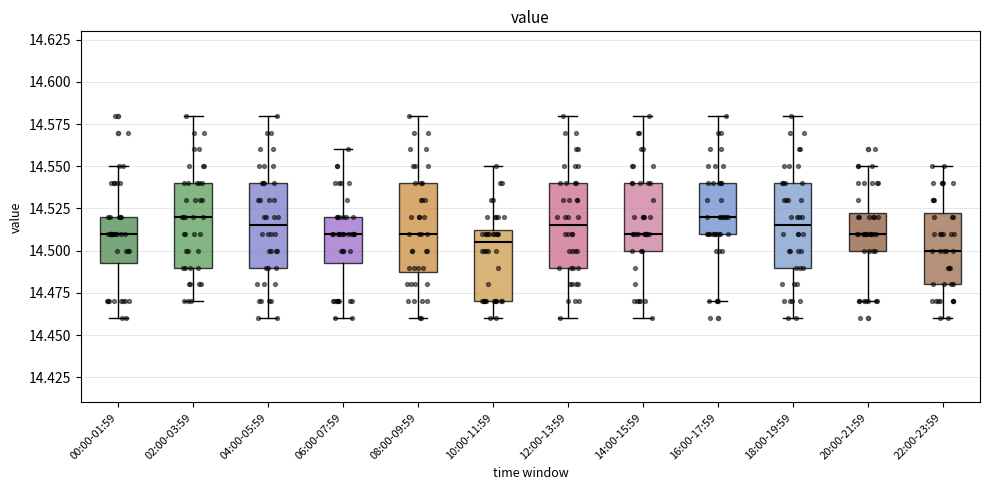

Reading left to right, transcribe this box plot: for each box, give where its median line is, the range the box spans, and where its two whiskers end, as read against the y-axis. The values are not printed on the chart, so give them approximately, as read against the axis.

00:00-01:59: median 14.510, box 14.495 to 14.520, whiskers 14.460 to 14.550
02:00-03:59: median 14.520, box 14.490 to 14.540, whiskers 14.470 to 14.580
04:00-05:59: median 14.515, box 14.490 to 14.540, whiskers 14.460 to 14.580
06:00-07:59: median 14.510, box 14.495 to 14.520, whiskers 14.460 to 14.560
08:00-09:59: median 14.510, box 14.490 to 14.540, whiskers 14.460 to 14.580
10:00-11:59: median 14.505, box 14.470 to 14.515, whiskers 14.460 to 14.550
12:00-13:59: median 14.515, box 14.490 to 14.540, whiskers 14.460 to 14.580
14:00-15:59: median 14.510, box 14.500 to 14.540, whiskers 14.460 to 14.580
16:00-17:59: median 14.520, box 14.510 to 14.540, whiskers 14.470 to 14.580
18:00-19:59: median 14.515, box 14.490 to 14.540, whiskers 14.460 to 14.580
20:00-21:59: median 14.510, box 14.500 to 14.525, whiskers 14.470 to 14.550
22:00-23:59: median 14.500, box 14.480 to 14.525, whiskers 14.460 to 14.550